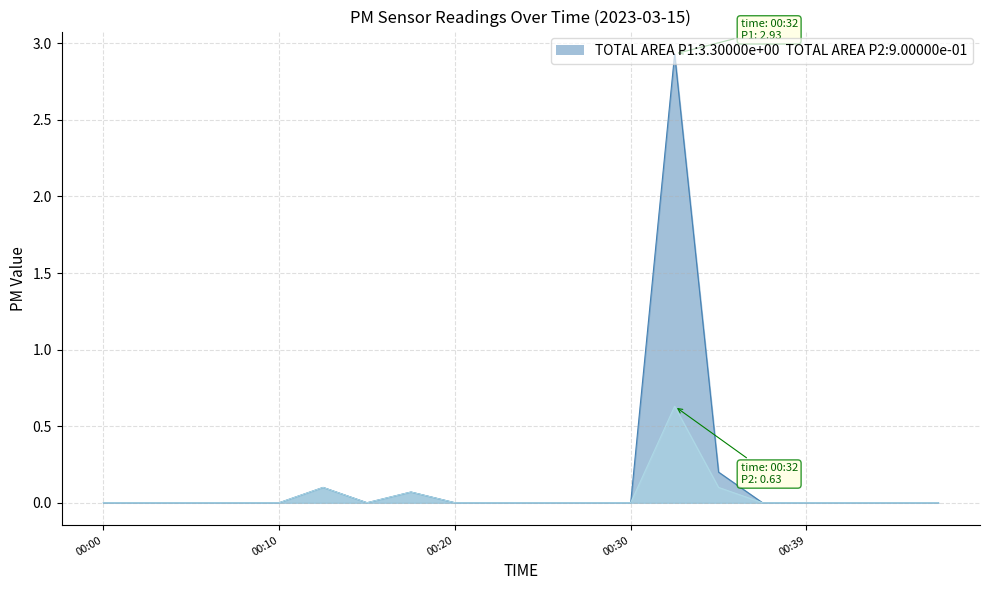

What is the maximum value shown in the chart?

2.9